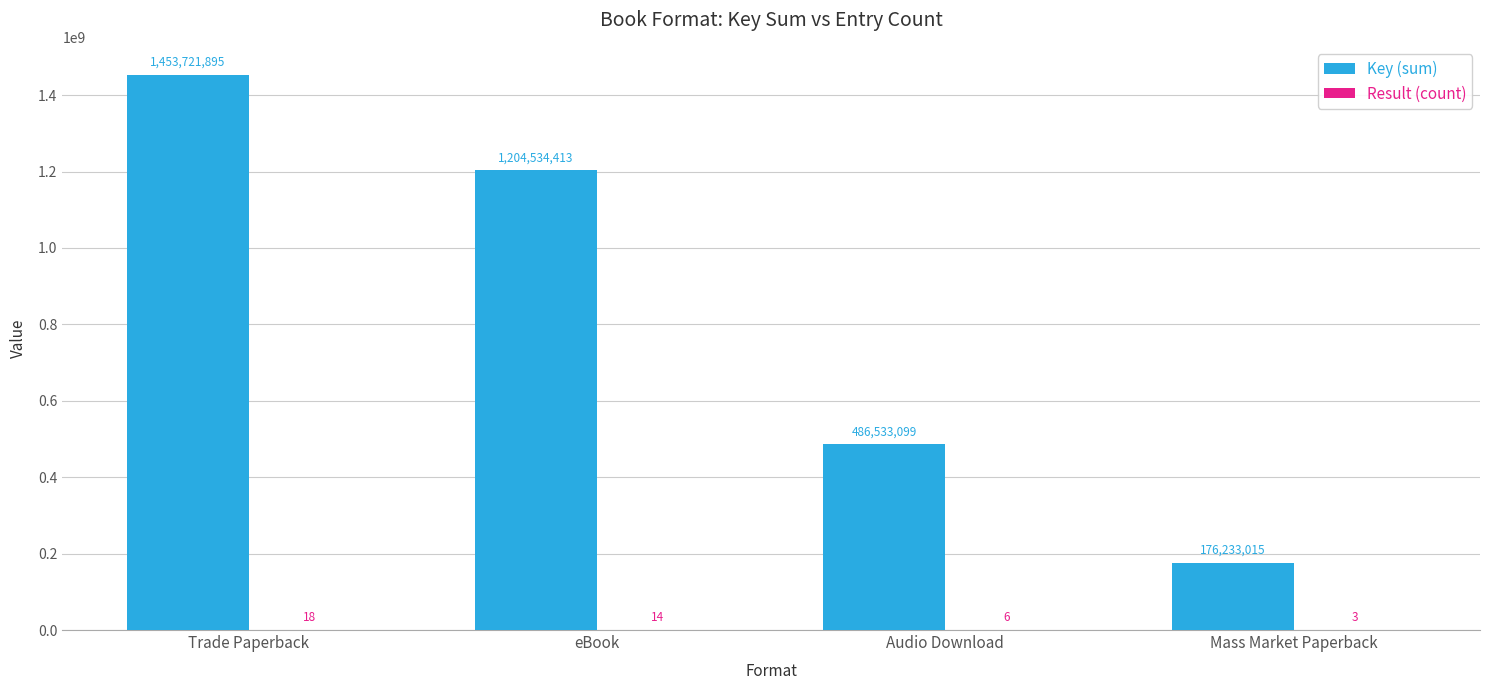

Which label corresponds to the largest value in the chart?

Trade Paperback